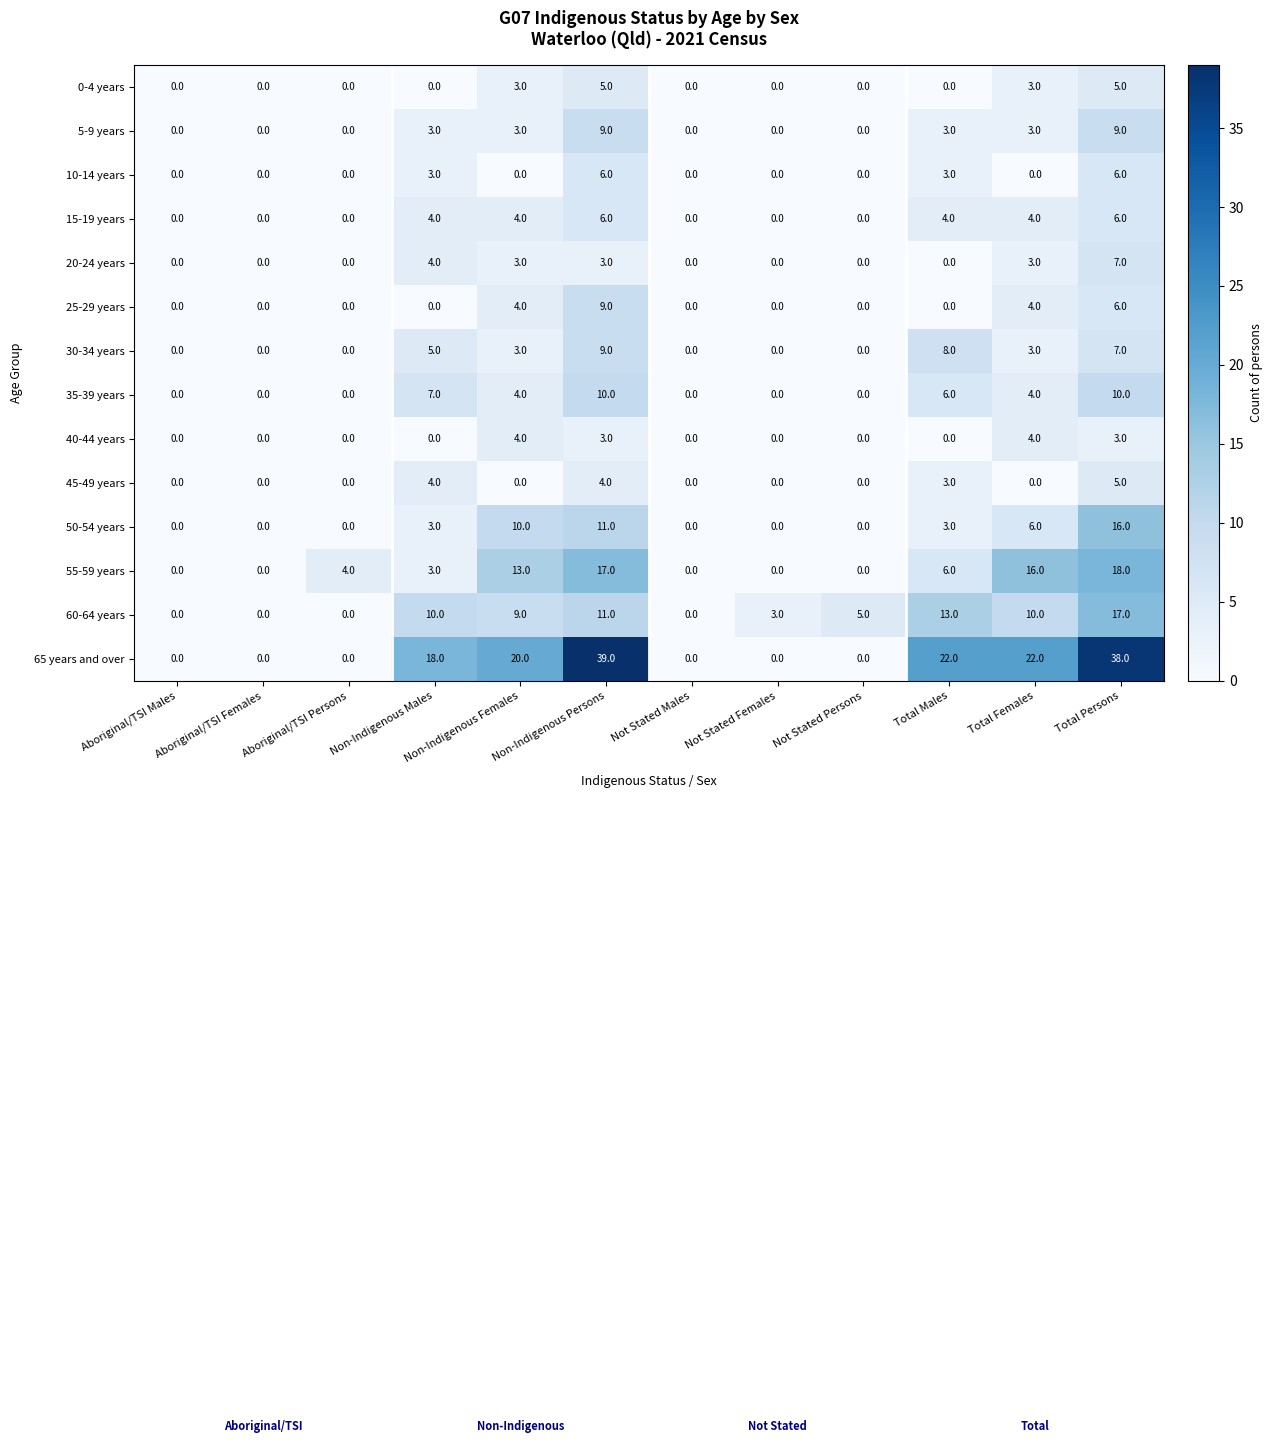

At which category is the sum across all series the highest?

Total Persons